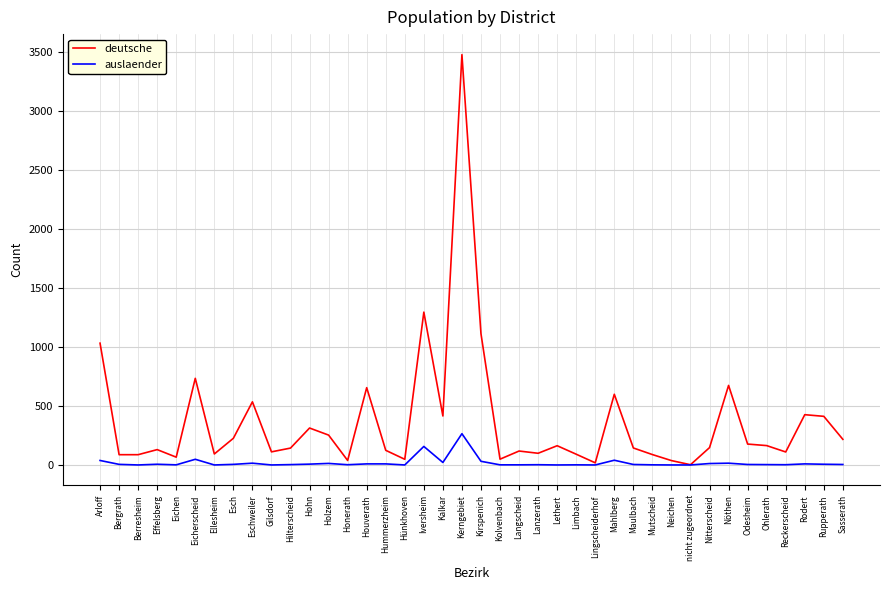

How many interior local peaks does the deutsche series have?

12